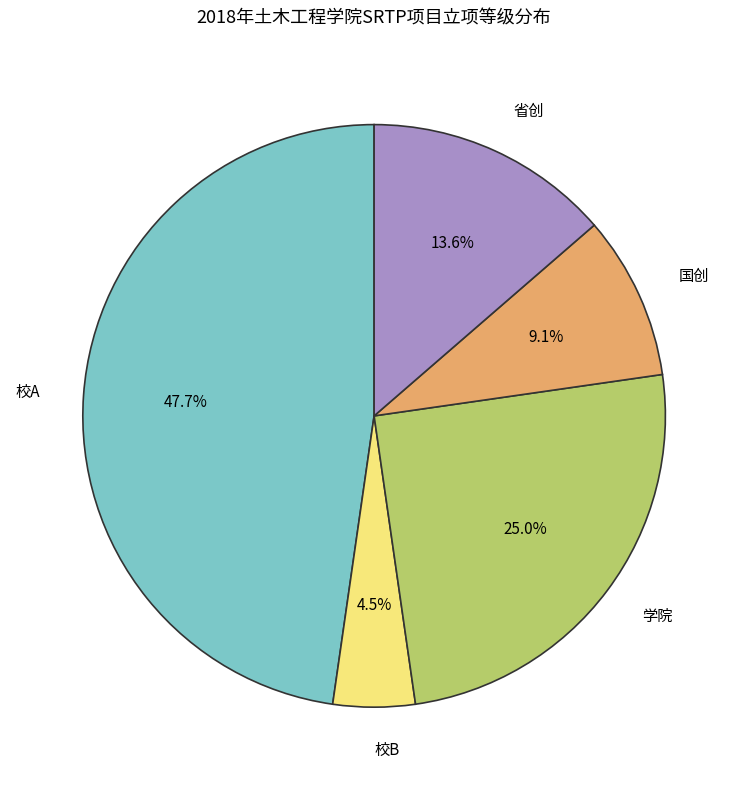

How much of the chart is everything except 国创?

90.9%